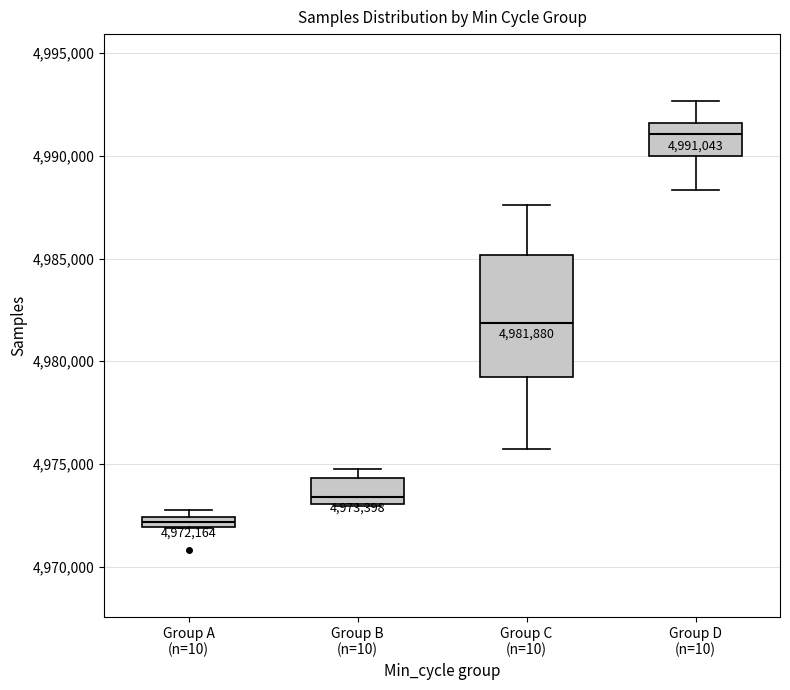

Comparing the boxes themselves (not the whiskers), which one is the tallest?

Group C (n=10)